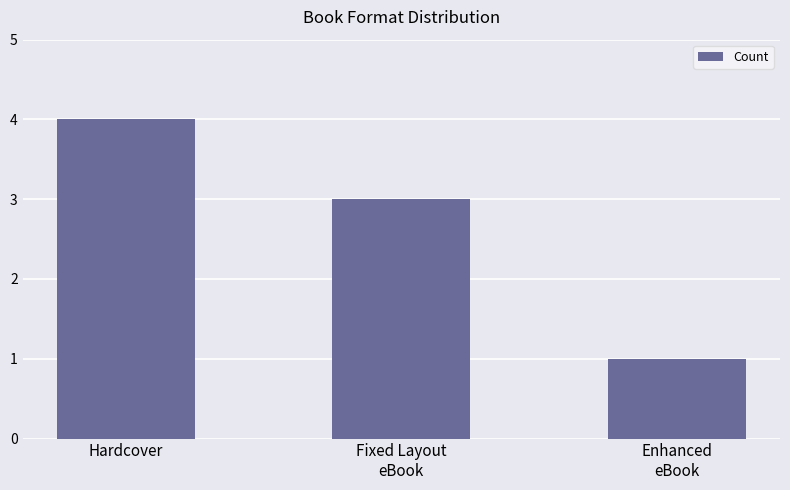

Is it true that the value at Fixed Layout
eBook is 3?

True